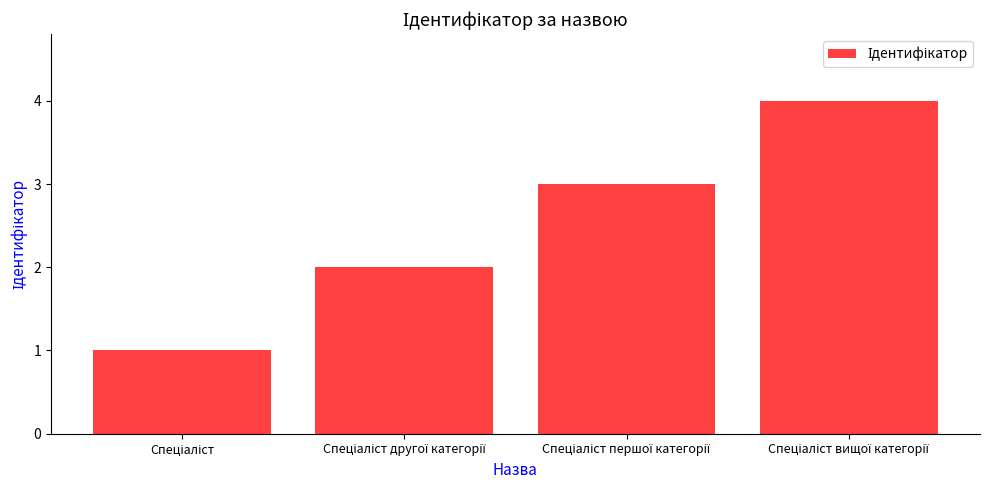

What is the greatest value displayed?

4